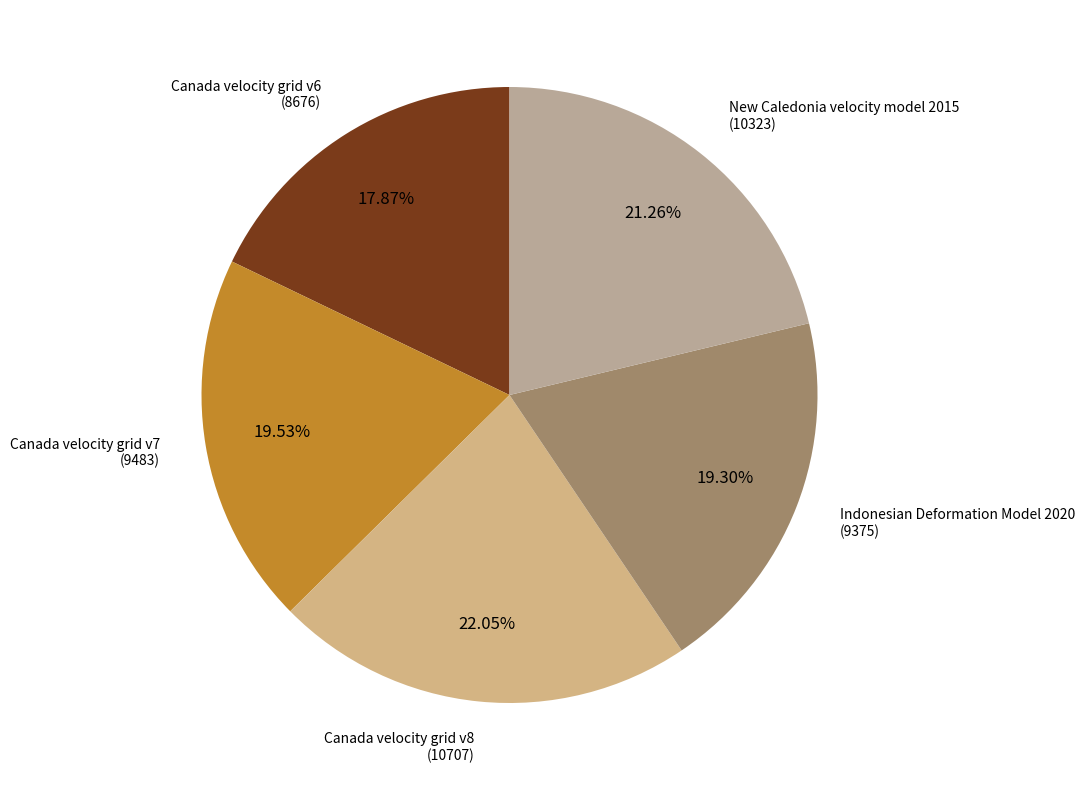

How many segments does this pie chart have?

5